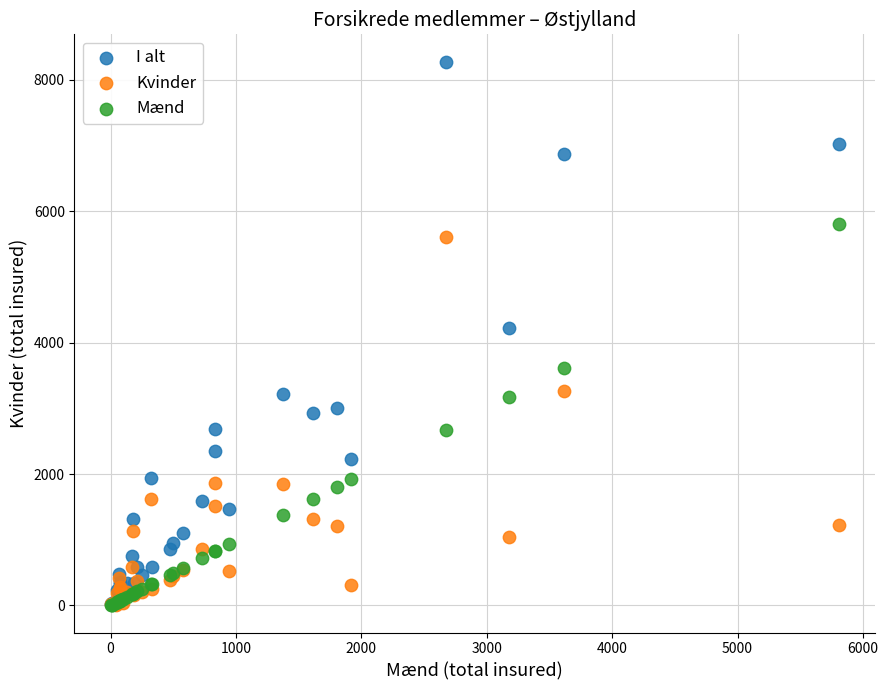

Which series contains the highest Y value?

I alt